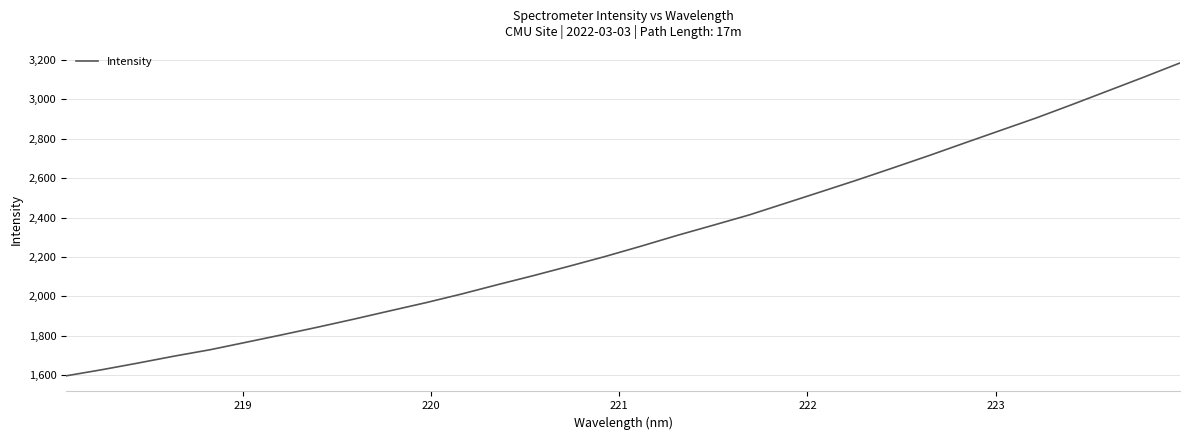

What is the minimum value shown in the chart?

1596.7